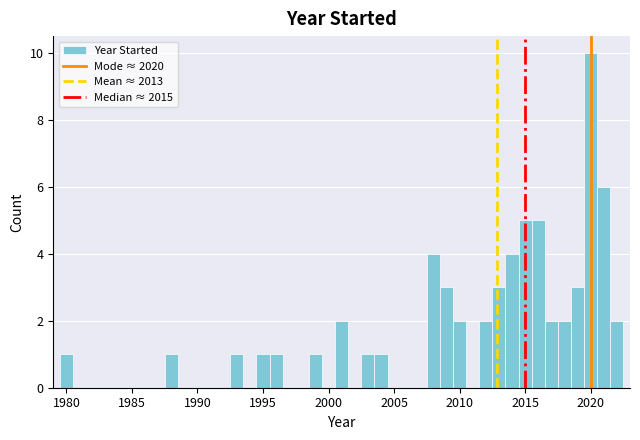

Around what value on the x-axis is the tallest bar? Give the approximate position of its centre, as read against the axis.

2020.0